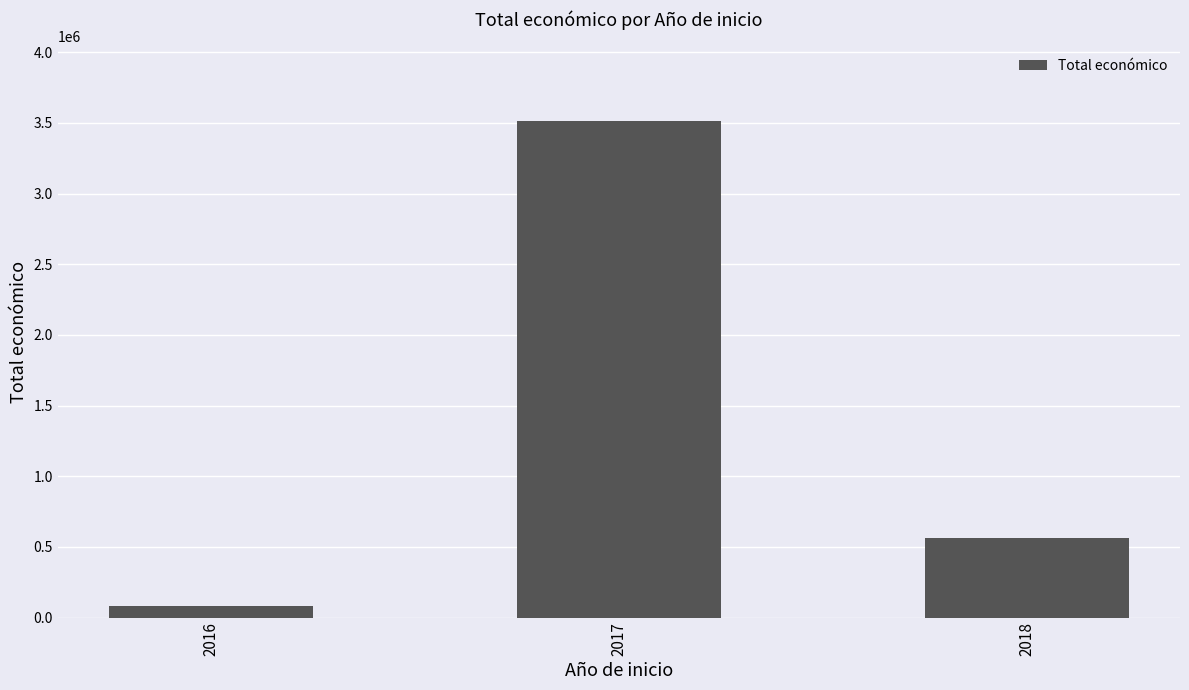

How many bars are there in total?

3